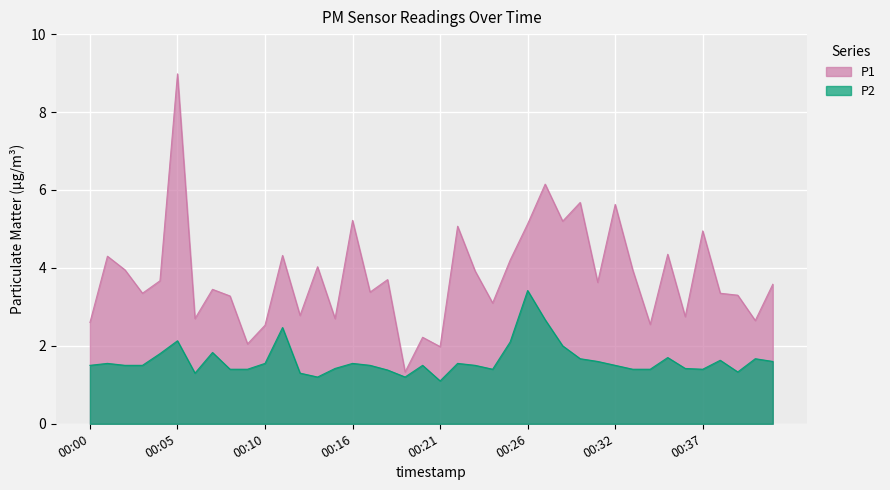

Is the value of P2 at 00:13 greater than the value of P1 at 00:29?

No